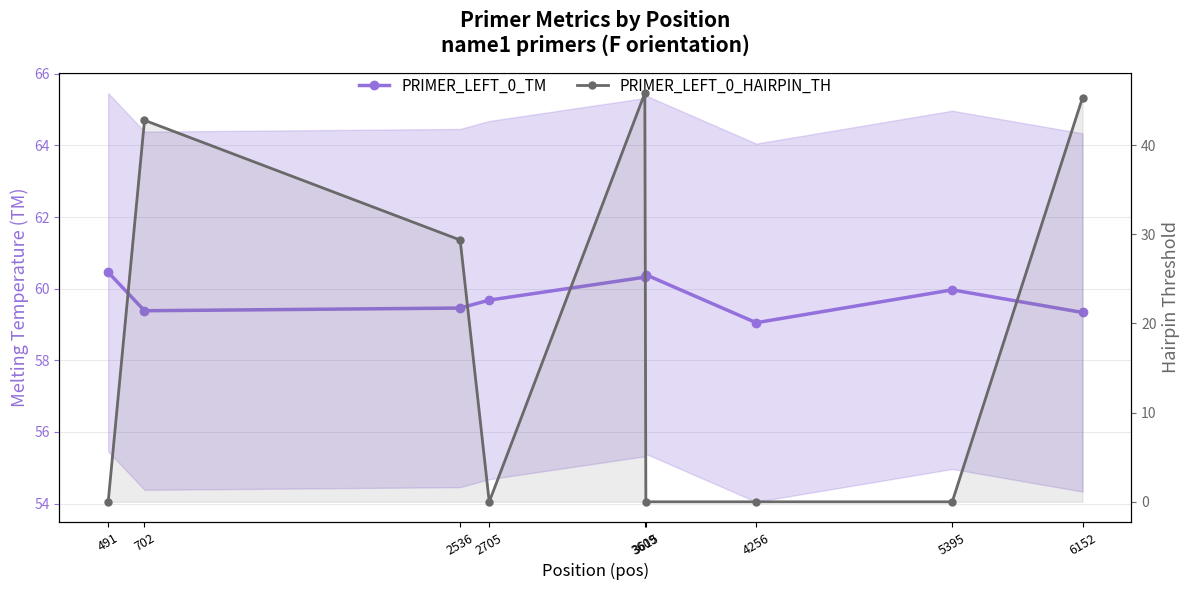

What is the value of the PRIMER_LEFT_0_TM point at the 1st from the left?

60.5